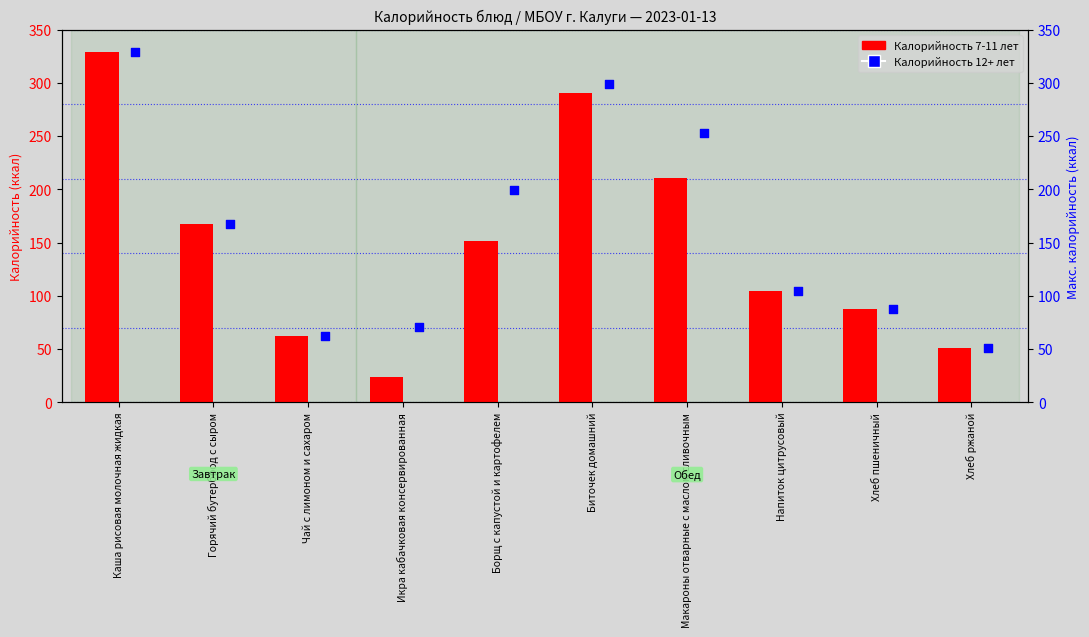

At how many categories does at least one series exceed 123?

5